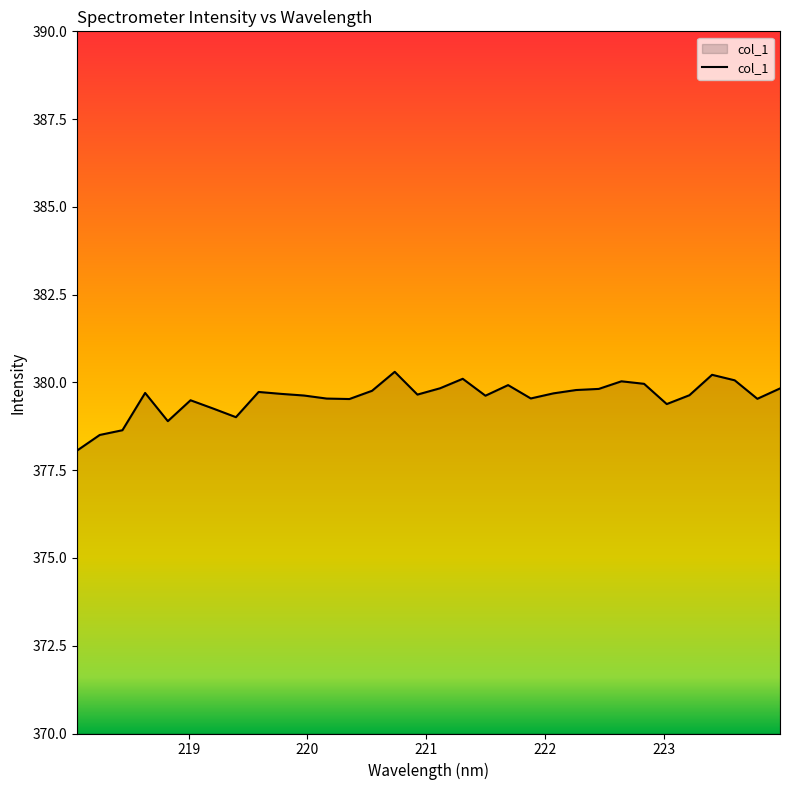

What is the difference between the maximum and minimum values?

2.2